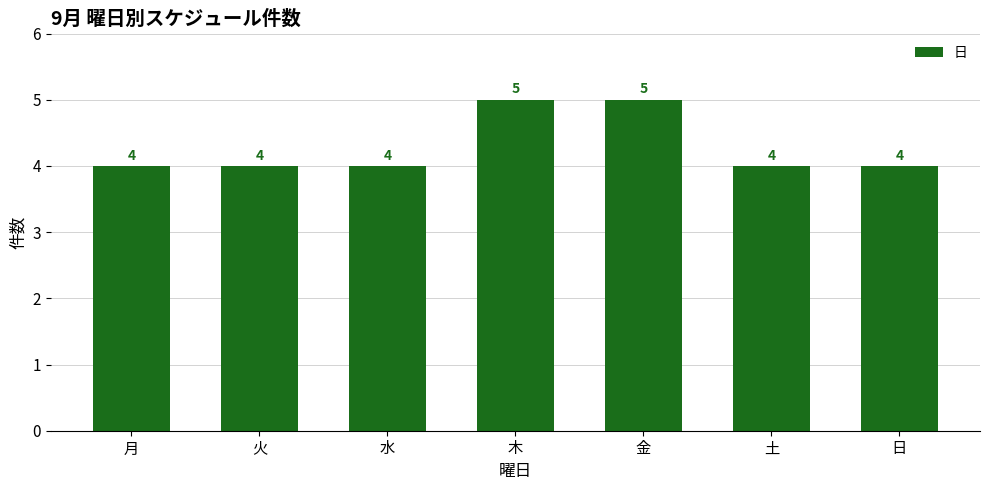

Reading left to right, what are all the values shown in this chart?

4	4	4	5	5	4	4